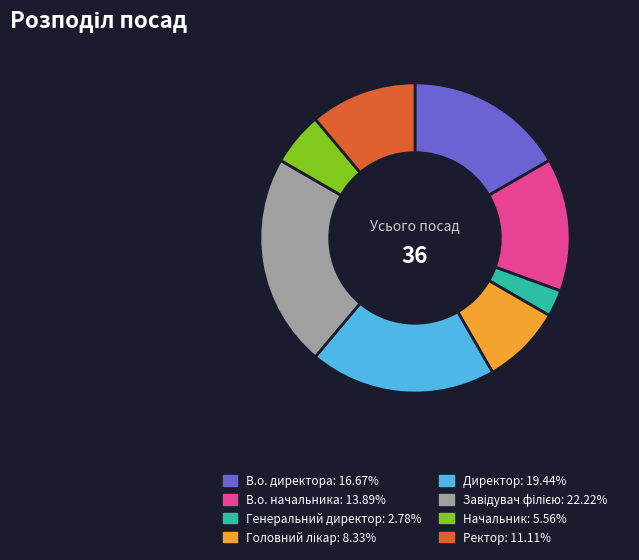

What is the smallest slice in the pie chart?

Генеральний директор